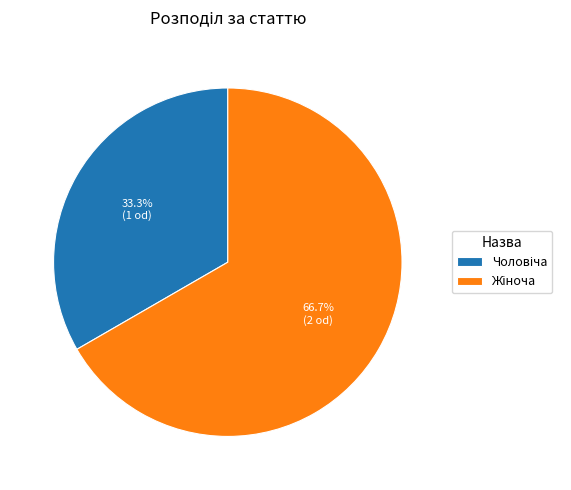

Count the number of slices in the pie.

2